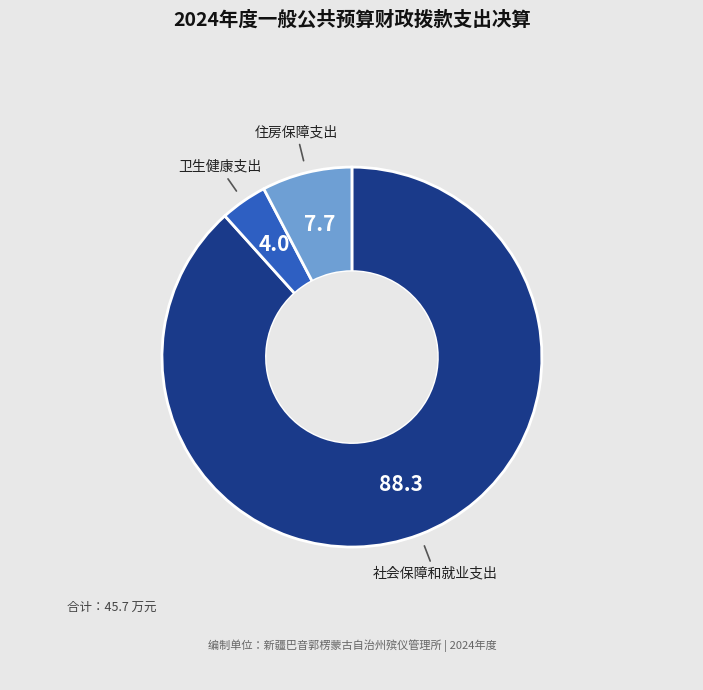

Is there a majority slice in this chart?

Yes